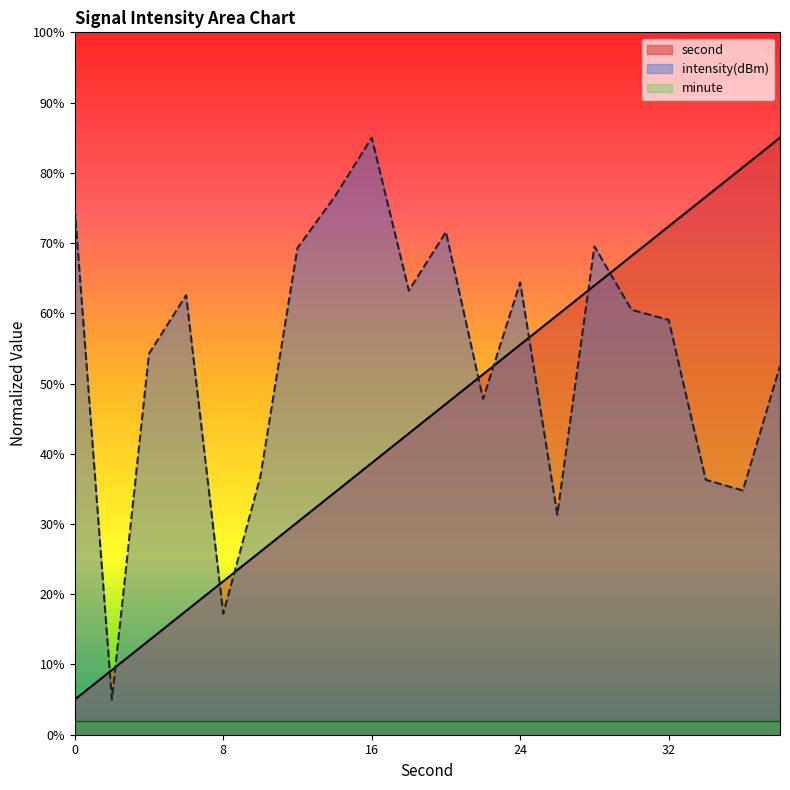

What is the smallest value displayed?

2.0